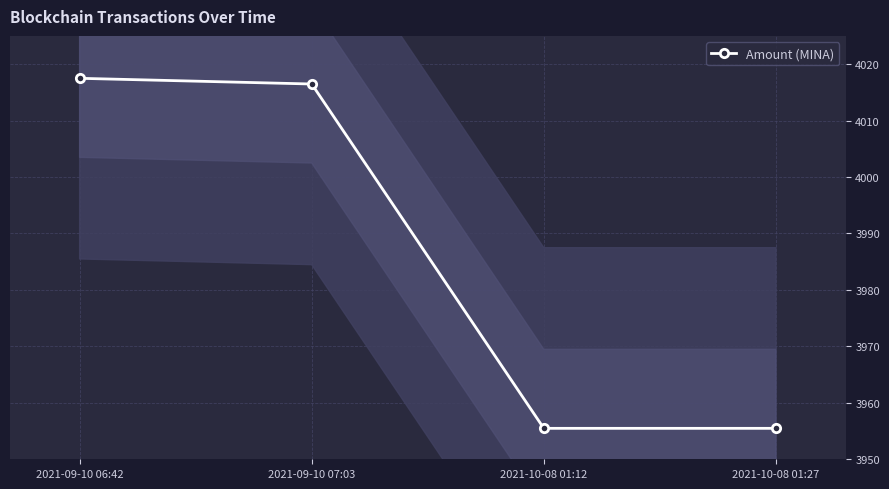

True or false: there are more than 2 points higher than both neighbors.

False